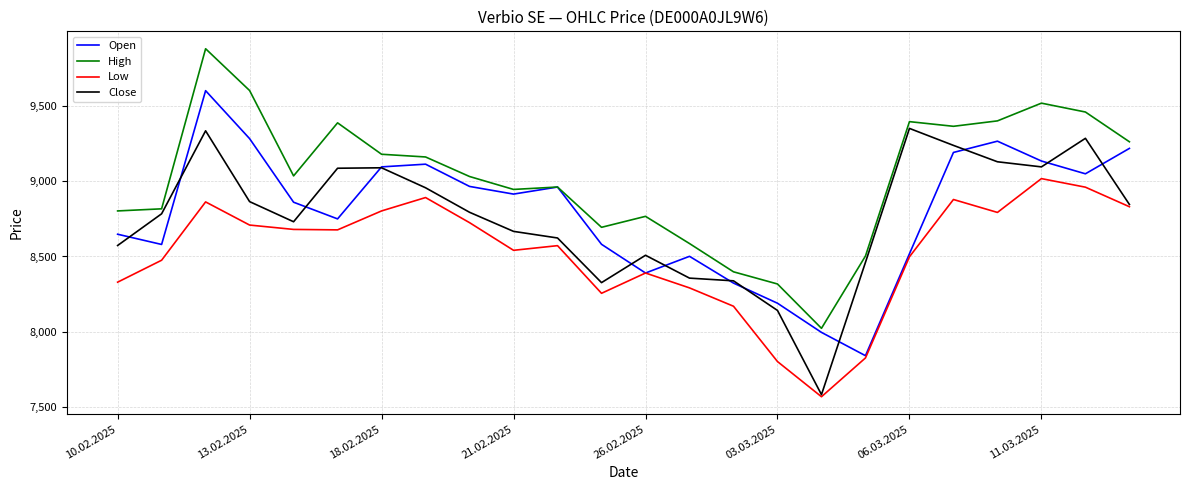

Which series has the largest total across all categories?

High